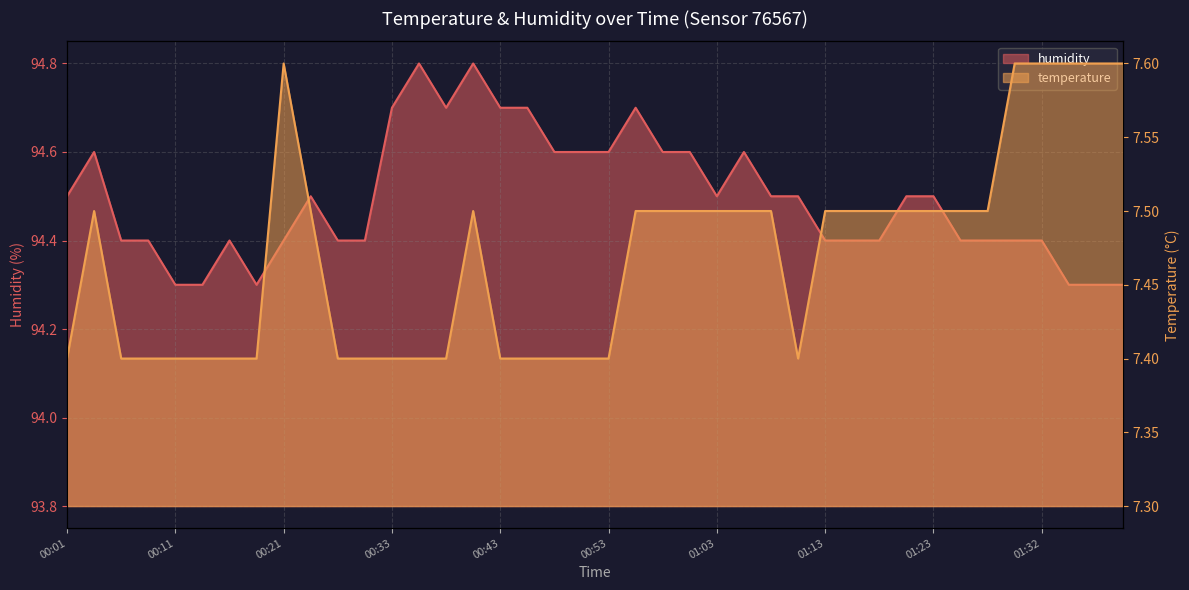

Rank the series by their average value, from highest to lowest.

humidity, temperature